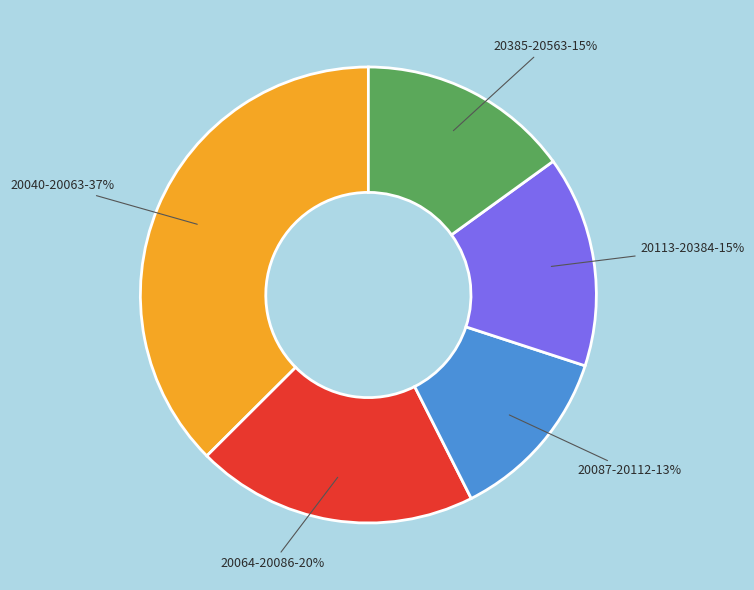

Count the number of slices in the pie.

5